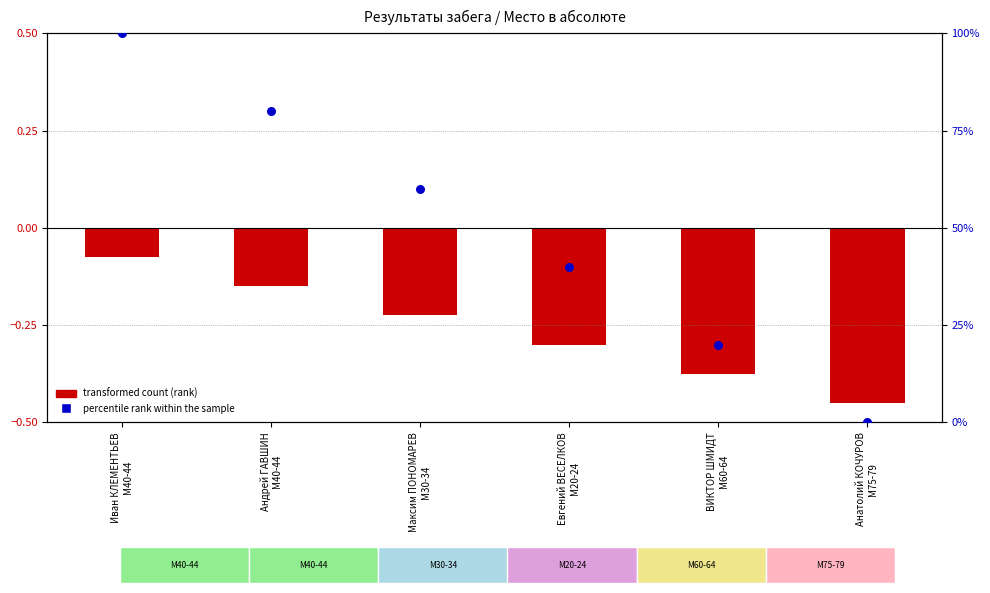

At how many categories does at least one series exceed 56?

3